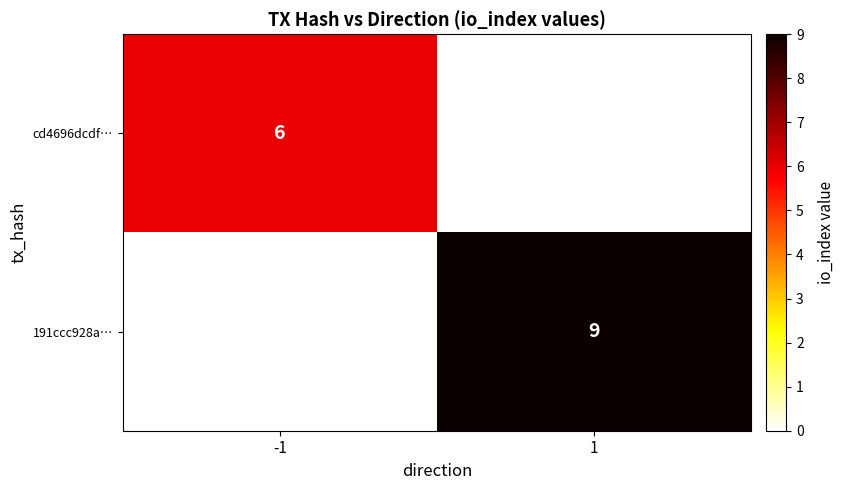

The cd4696dcdf… series shows 10 at -1. True or false?

False